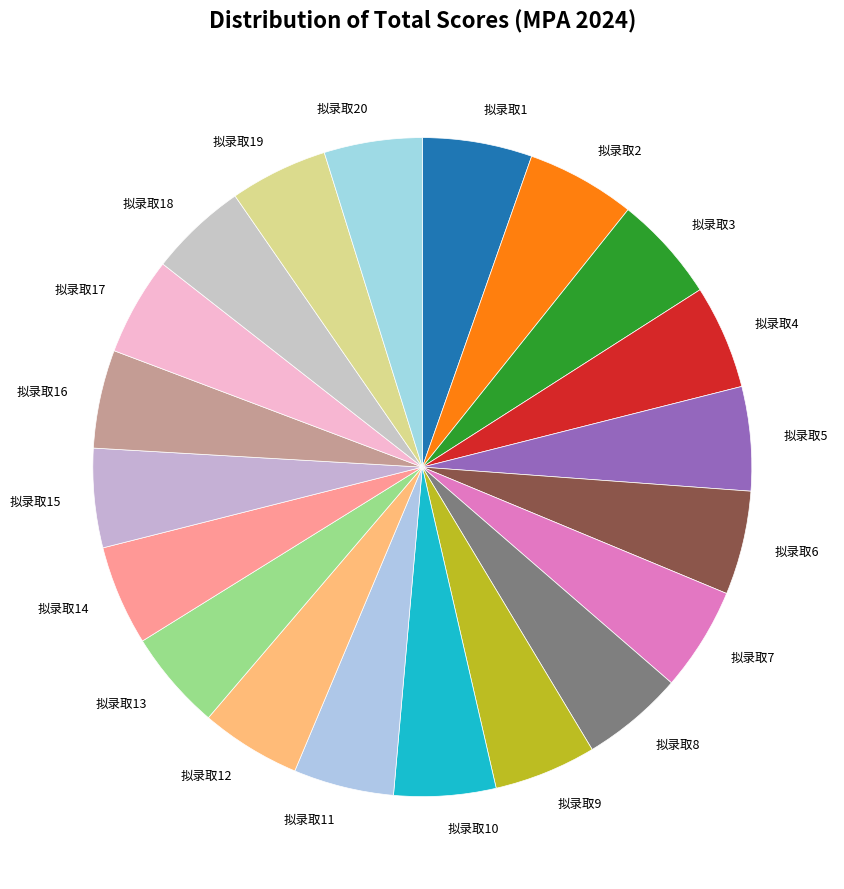

Approximately how many times larger is the value at 拟录取19 compared to 拟录取16?

1.0